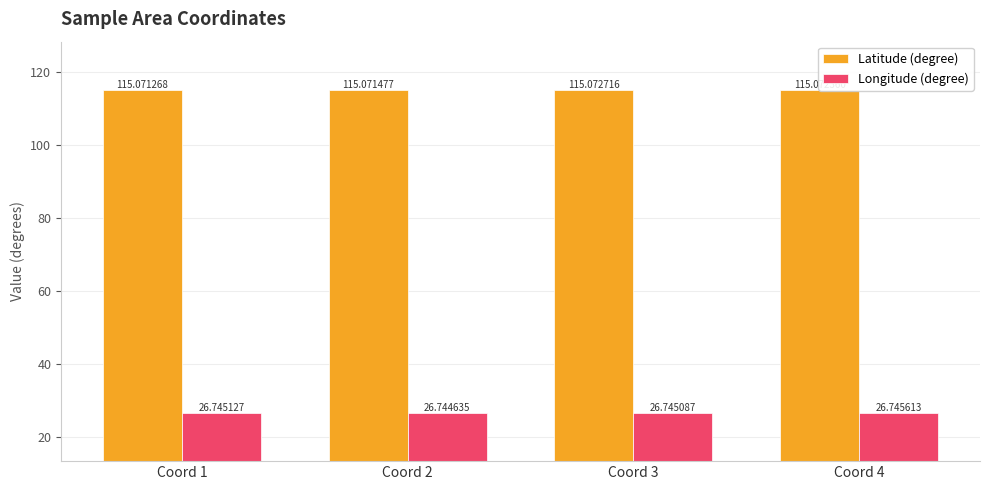

Rank the series by their maximum value, from lowest to highest.

Longitude (degree), Latitude (degree)